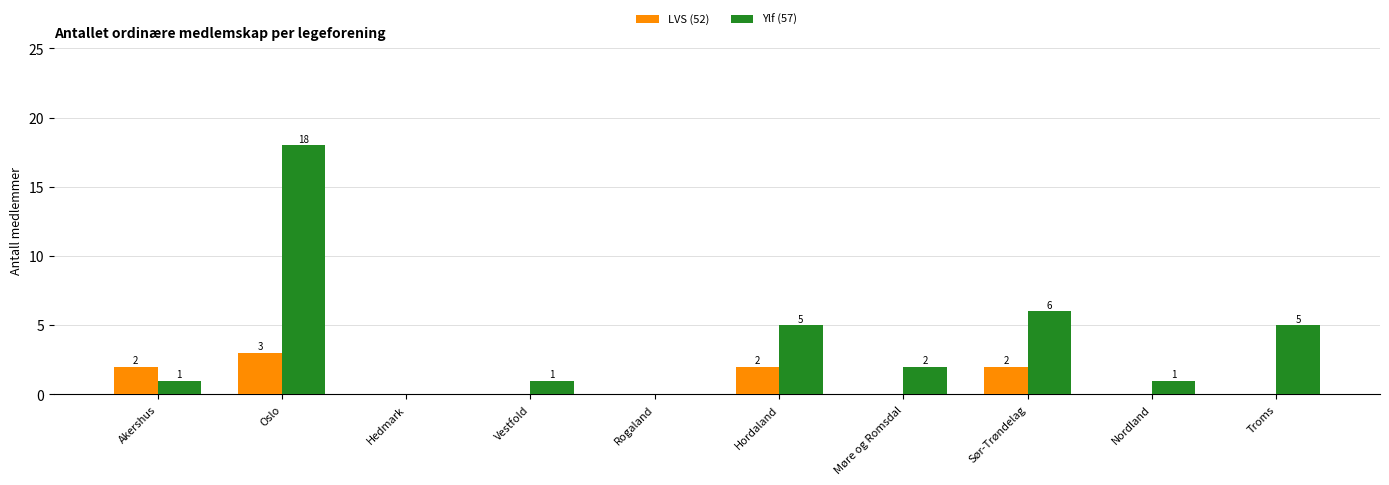

Reading left to right, extract all data points from this chart.

LVS (52): Akershus=2	Oslo=3	Hedmark=0	Vestfold=0	Rogaland=0	Hordaland=2	Møre og Romsdal=0	Sør-Trøndelag=2	Nordland=0	Troms=0
Ylf (57): Akershus=1	Oslo=18	Hedmark=0	Vestfold=1	Rogaland=0	Hordaland=5	Møre og Romsdal=2	Sør-Trøndelag=6	Nordland=1	Troms=5